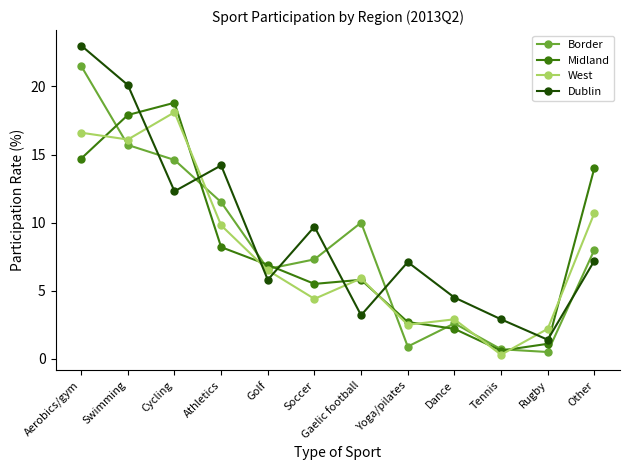

How many lines are shown in the chart?

4